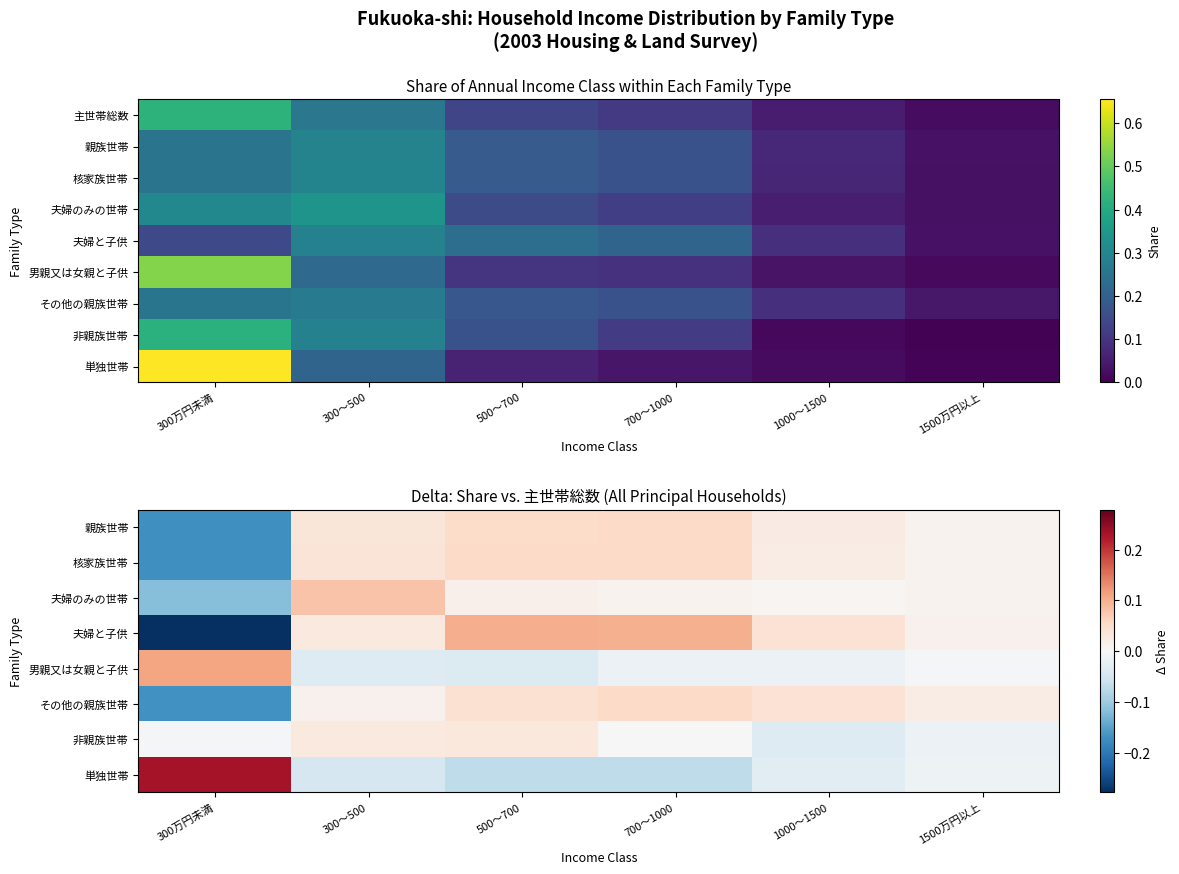

Which label corresponds to the smallest value in the chart?

300万円未満